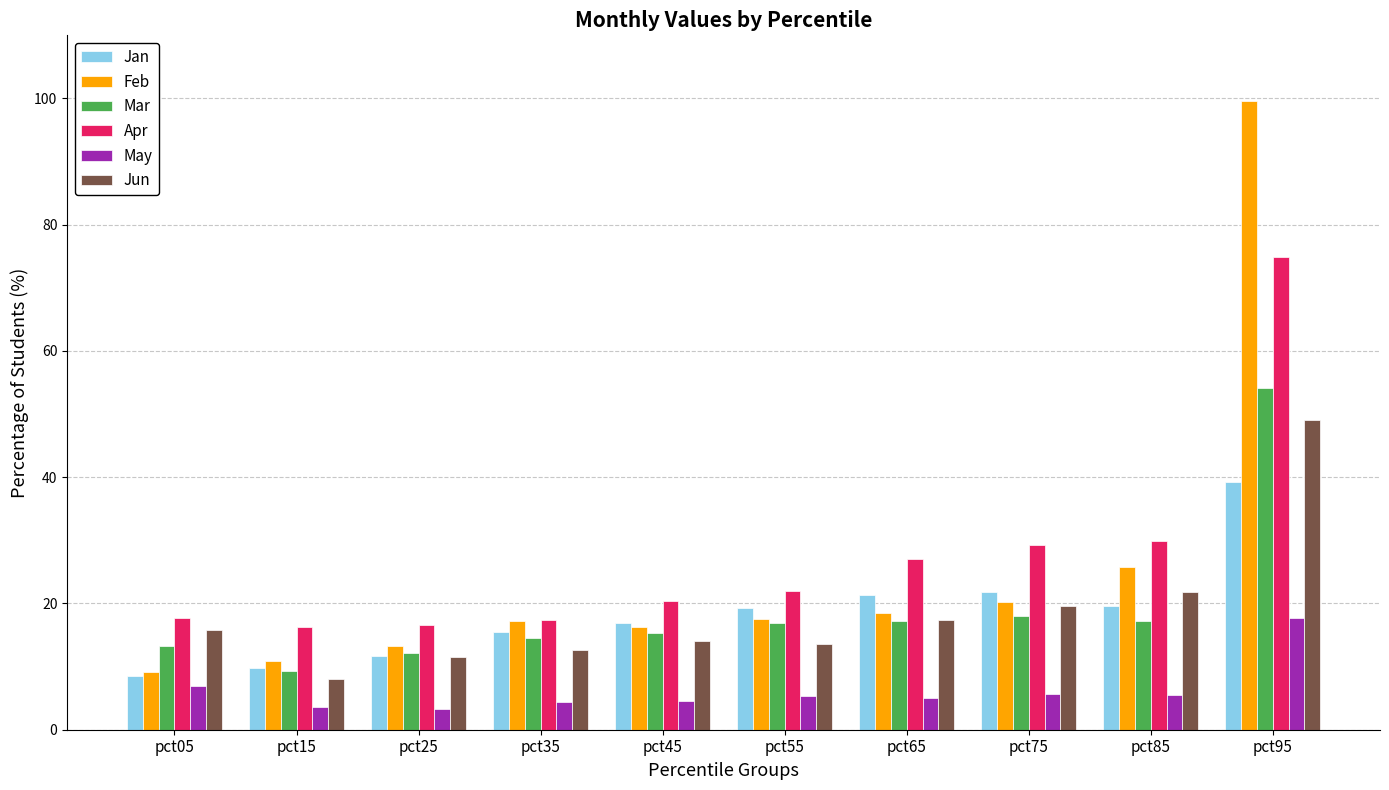

Rank the series by their maximum value, from lowest to highest.

May, Jan, Jun, Mar, Apr, Feb